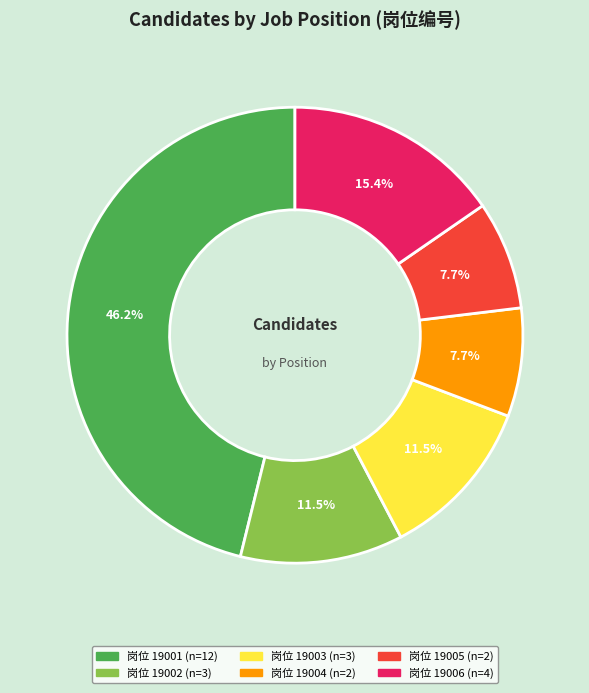

Is there any slice that represents more than half of the pie?

No